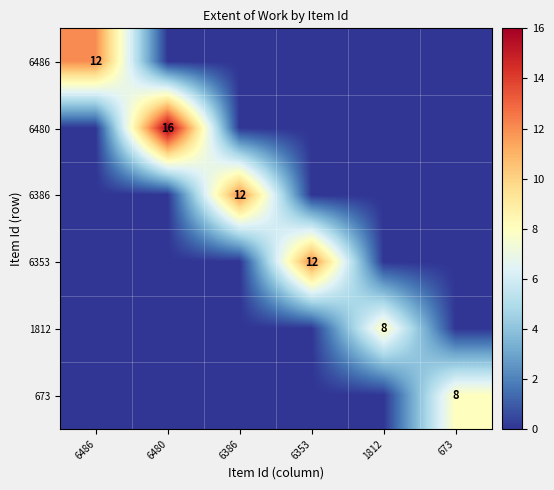

Is it true that 673 equals 5 at 673?

False